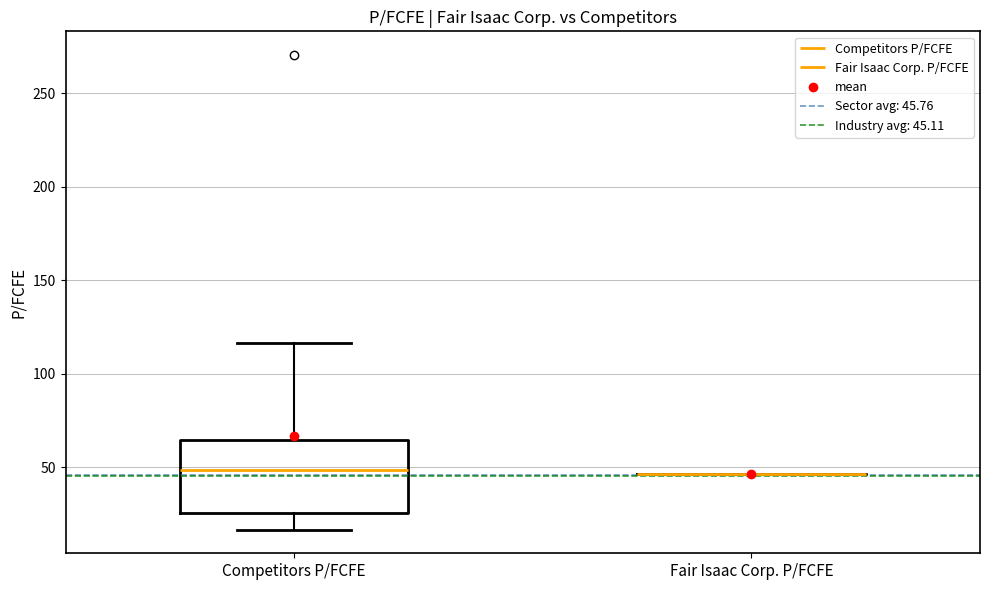

Which box is the tallest, from its lower edge to its upper edge?

Competitors P/FCFE